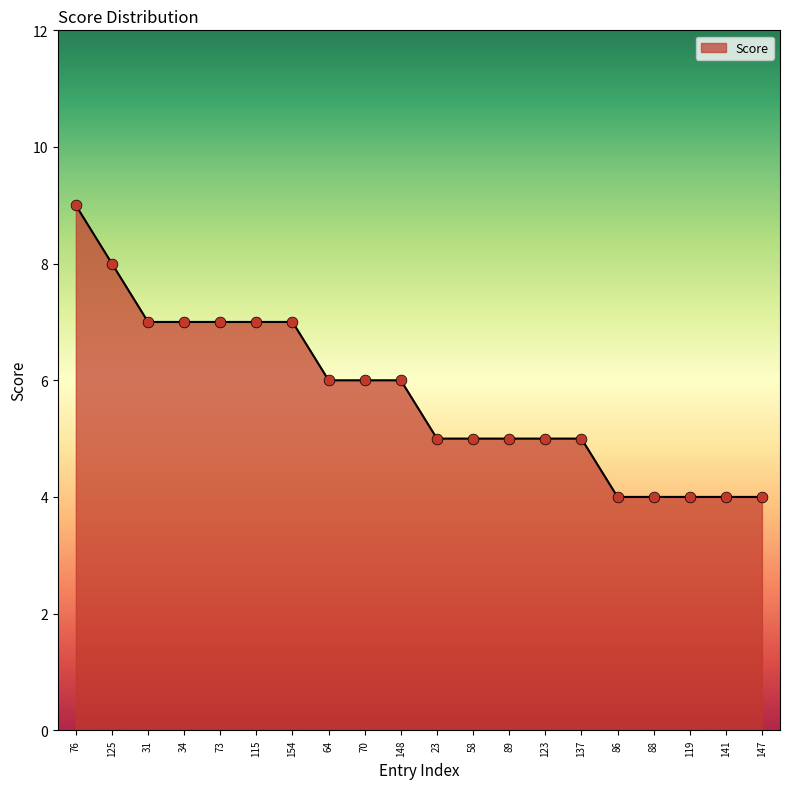

What is the change in value from 148 to 58?

-1